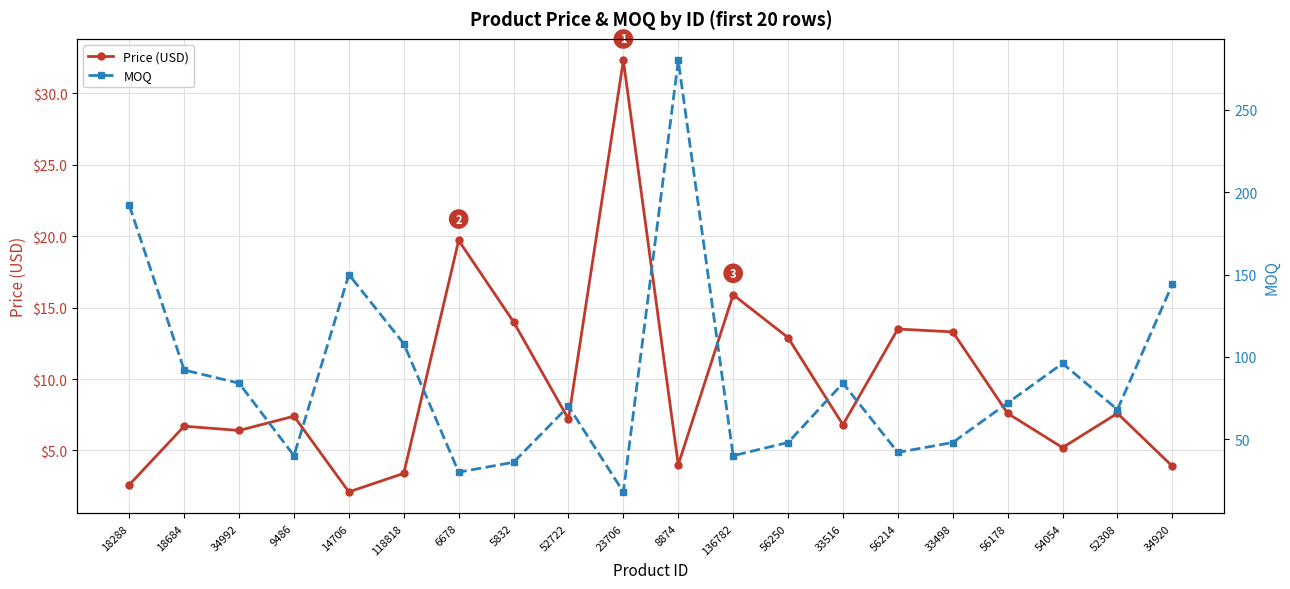

Count the number of data series in this chart.

2